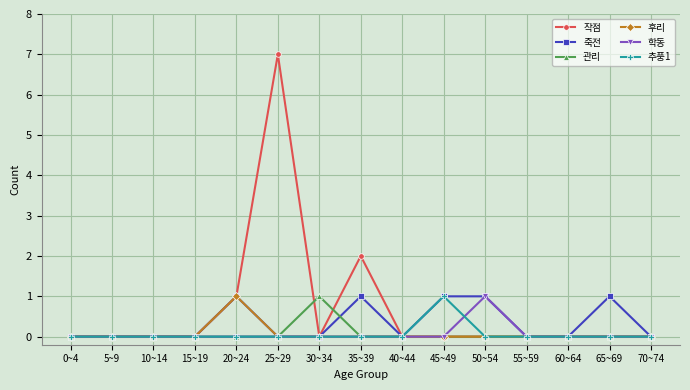

The 작점 series shows 3 at 10~14. True or false?

False